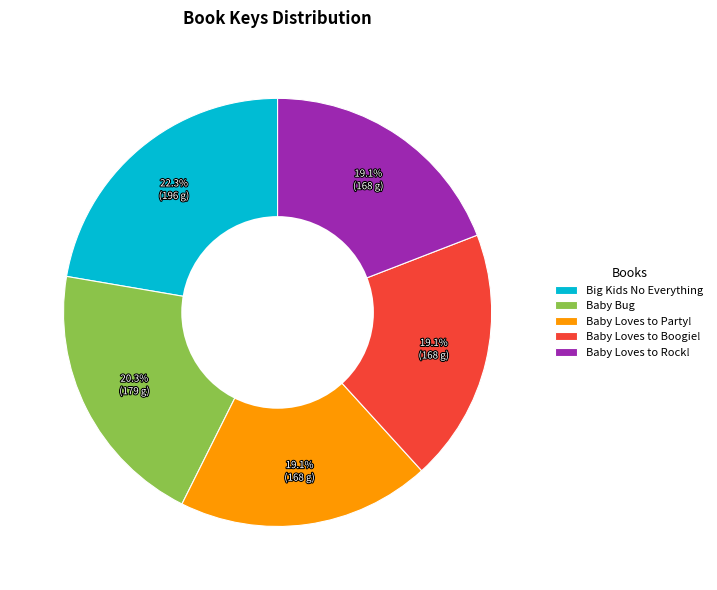

Which category has the biggest portion of the pie?

Big Kids No Everything